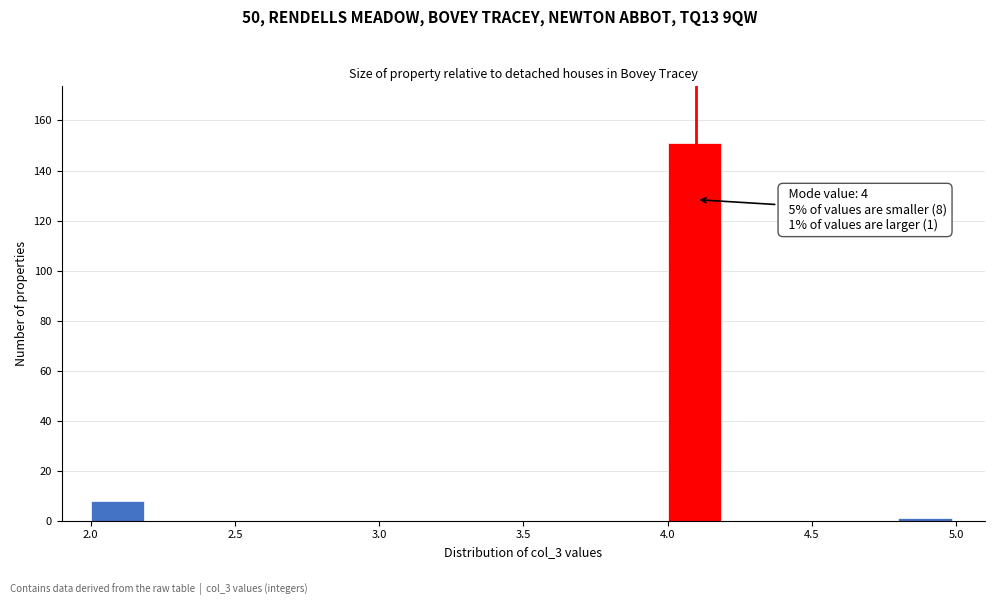

Over which range of the x-axis is the bar tallest?

4.0 to 4.2